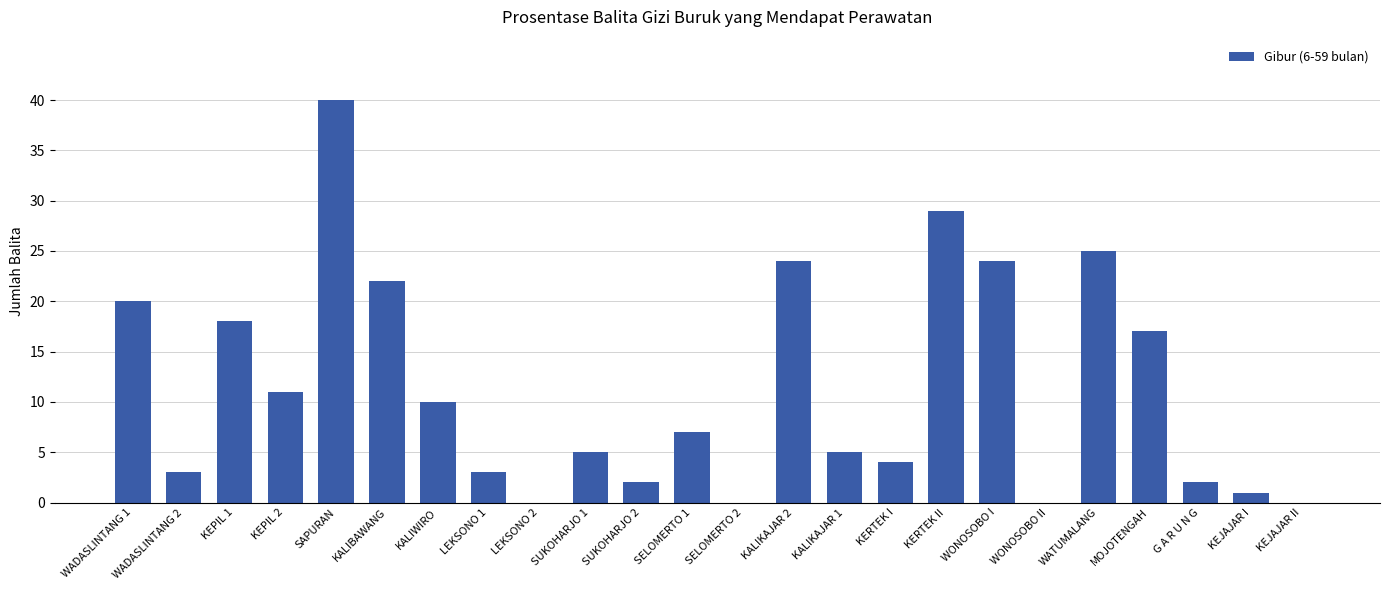

What is the ratio of the value at WONOSOBO I to the value at KEJAJAR I?

24.0